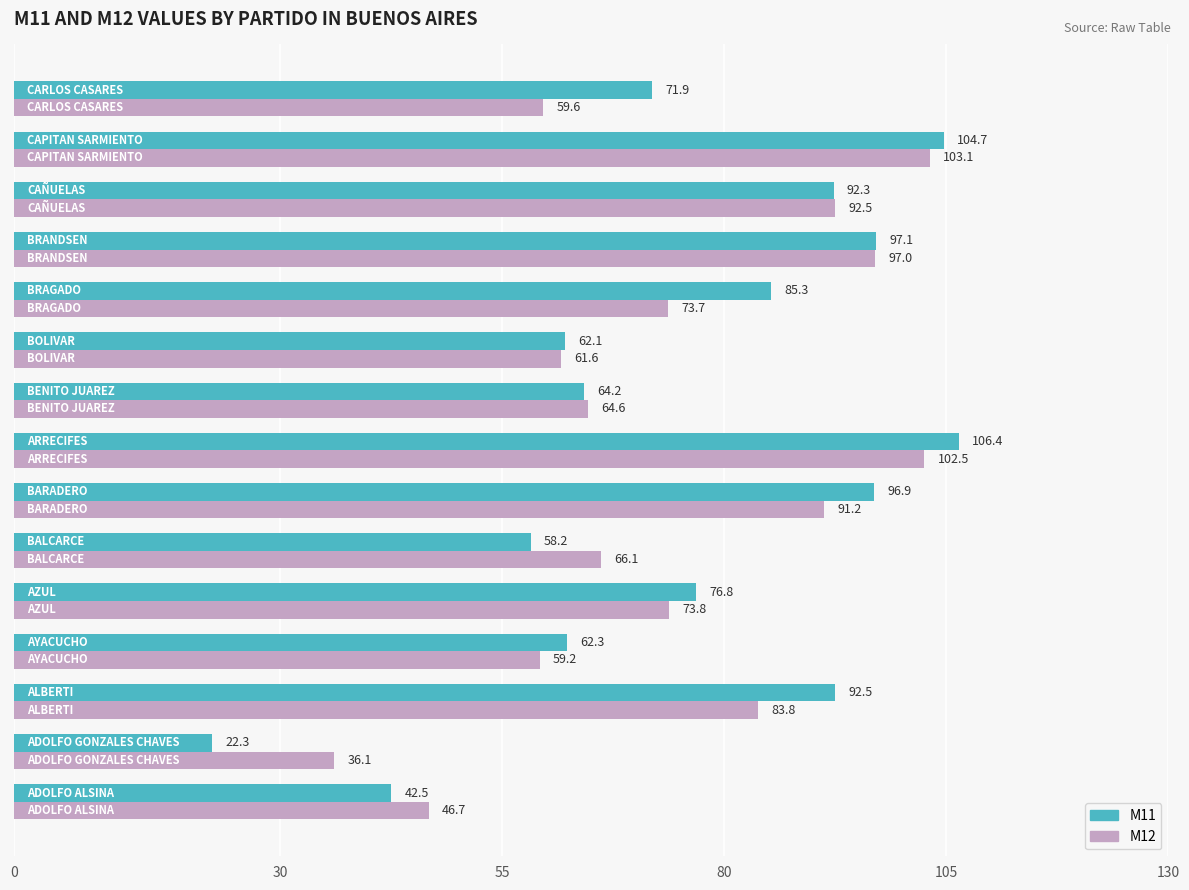

What is the greatest value displayed?

106.4